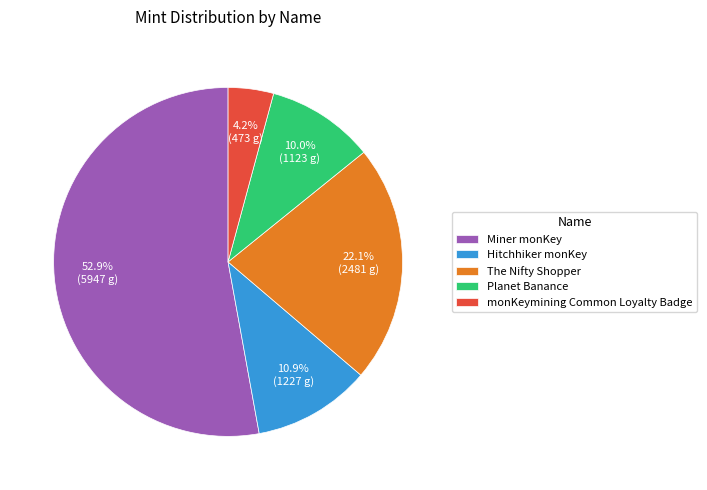

Is it true that The Nifty Shopper is 22% of the pie?

True